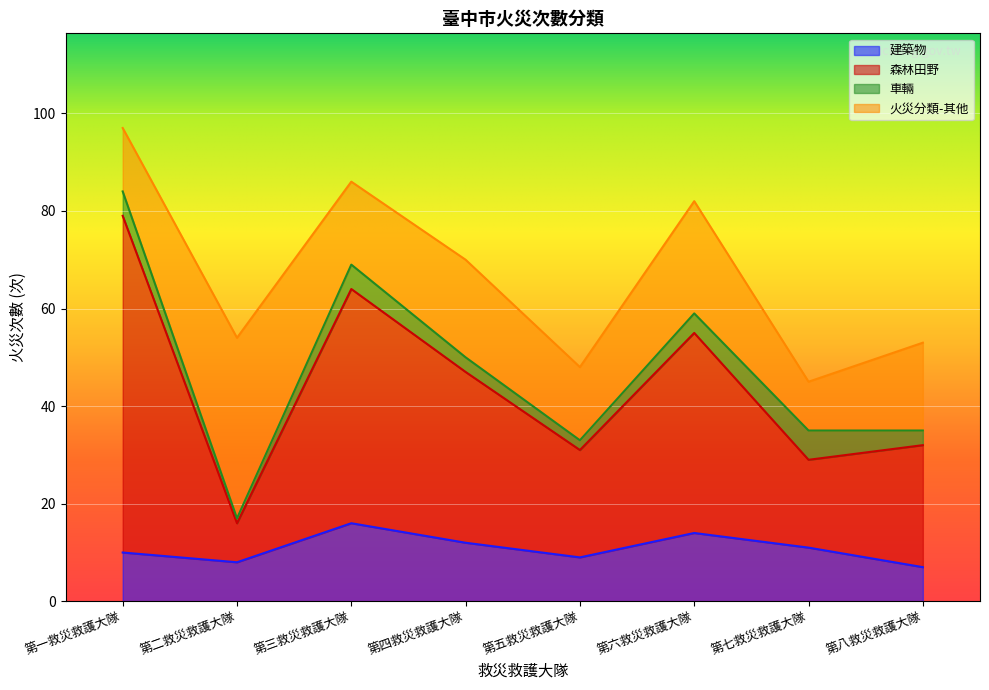

Does the chart display data point markers on the line(s)?

No